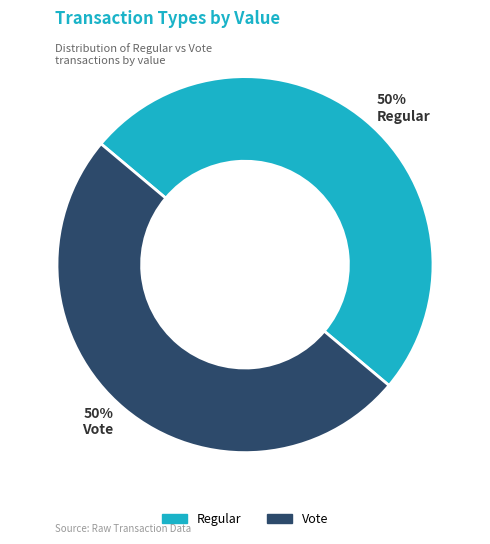

Do Vote and Regular together represent more than half of the pie?

Yes